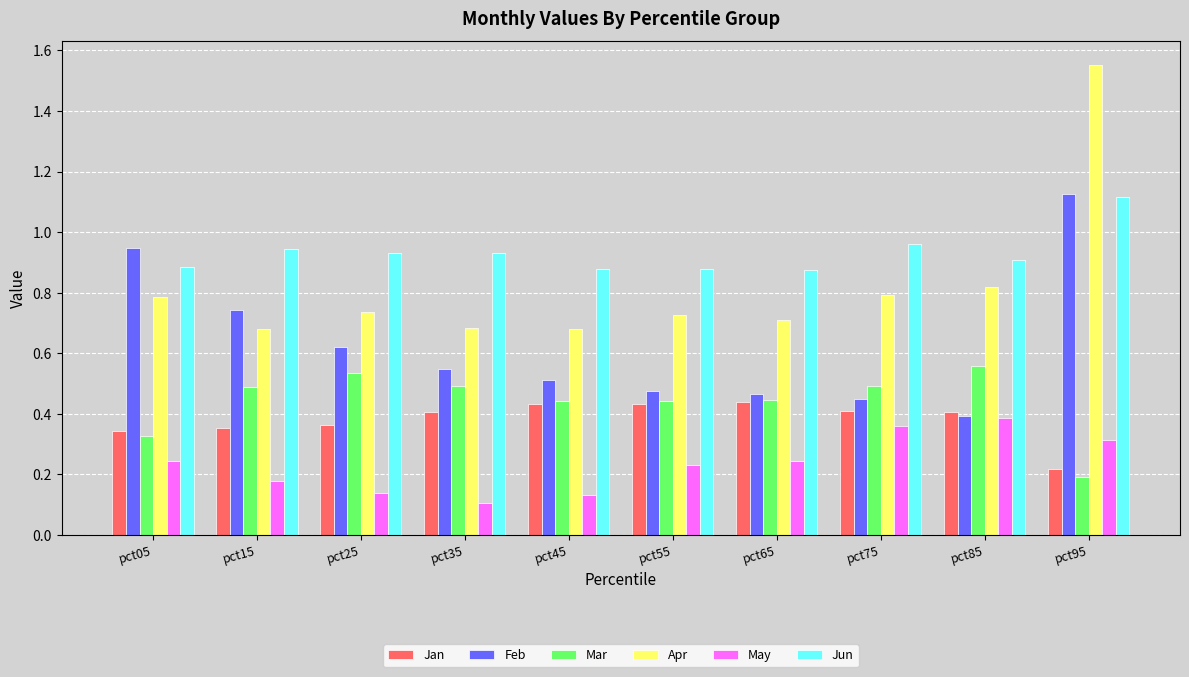

Where is Feb nearest to the value 0?

pct85